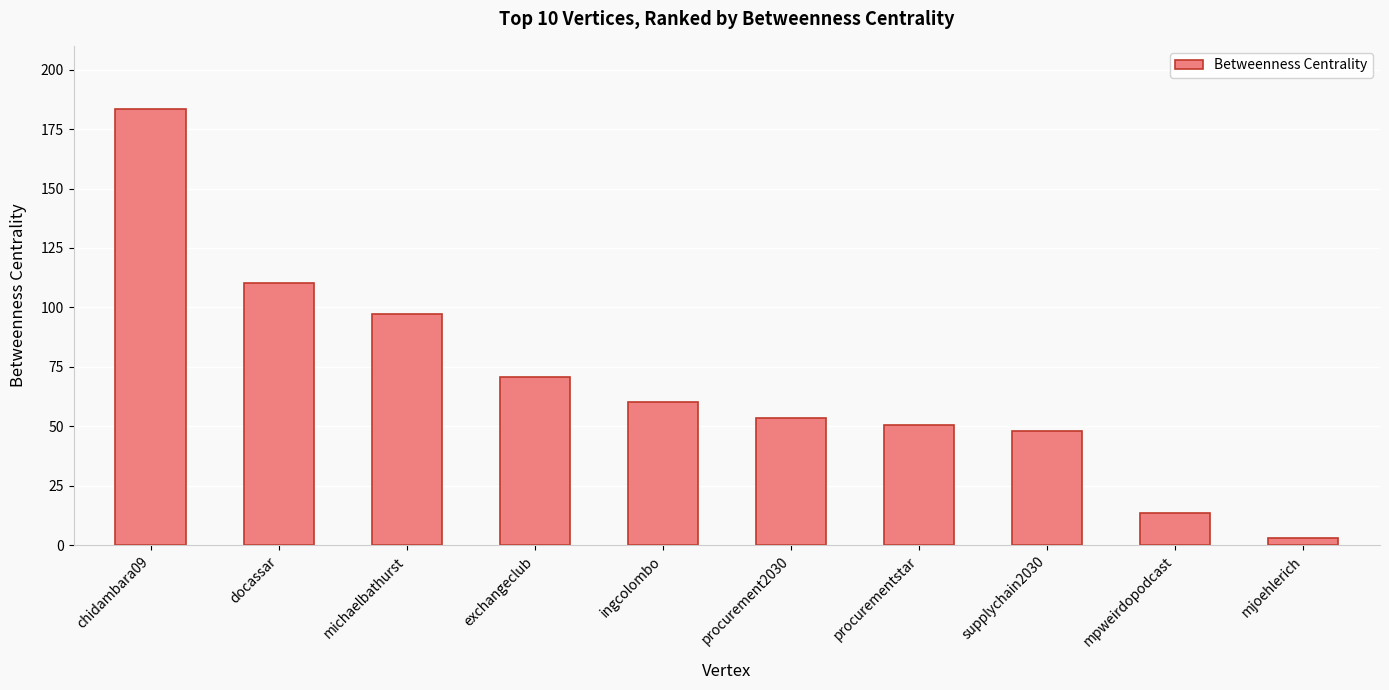

The chart shows a value of 3.2 at mjoehlerich. True or false?

True